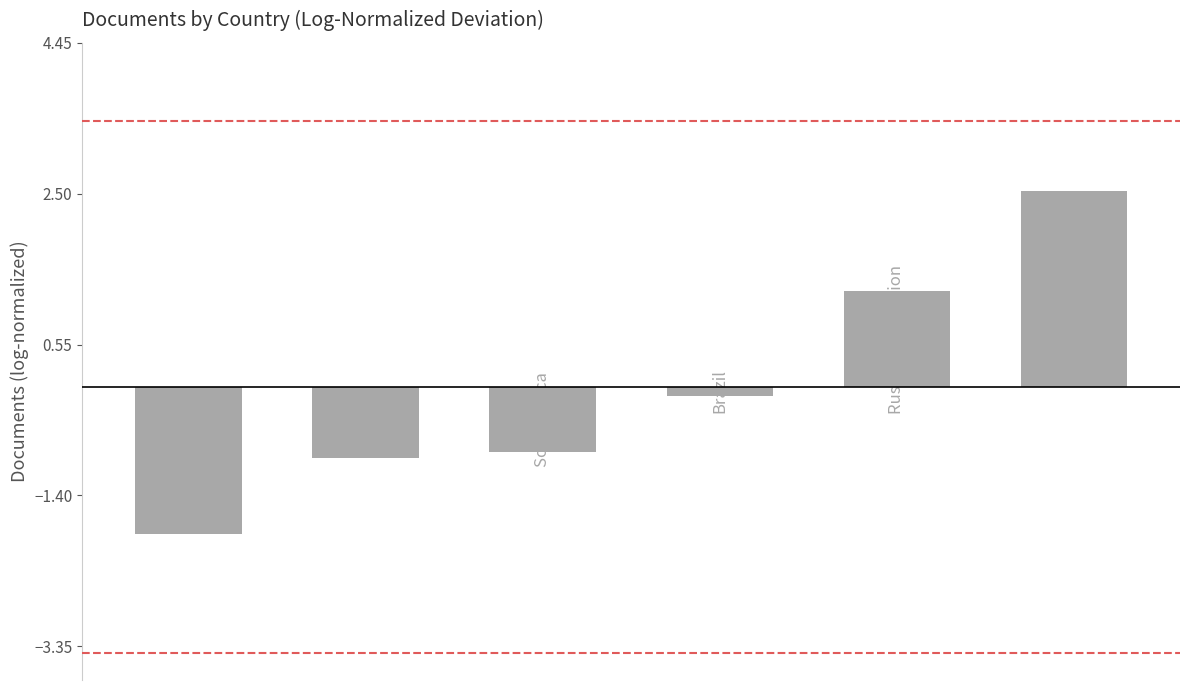

What is the difference between the maximum and minimum values?

4.4